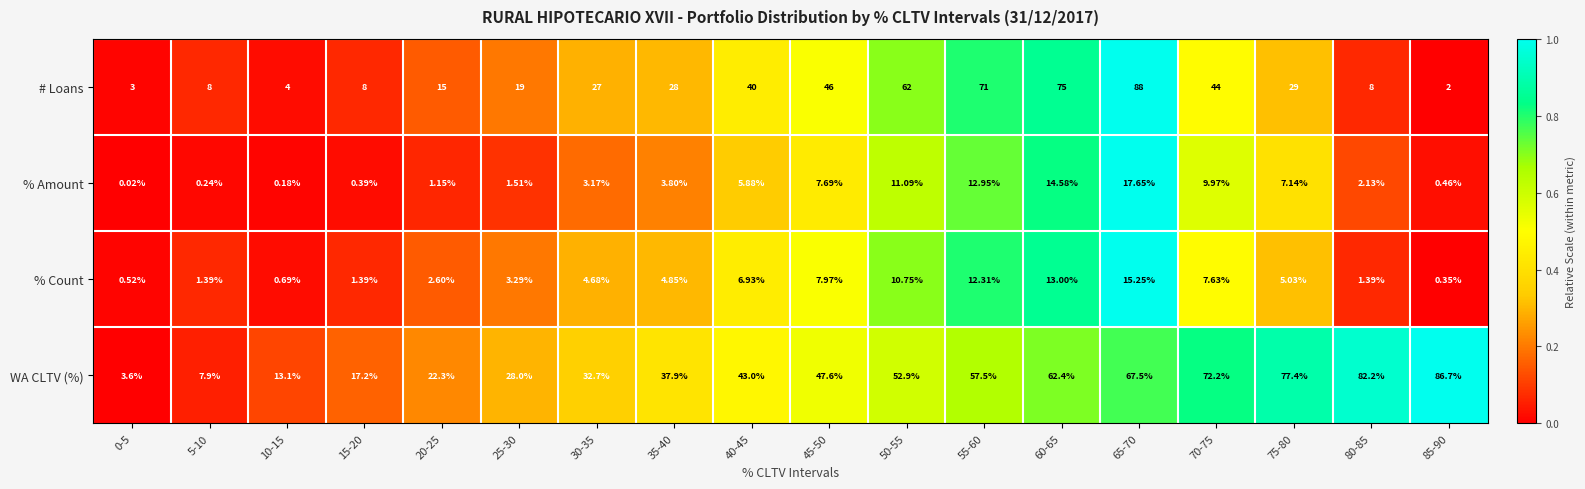

Which series has the largest range (max minus min)?

# Loans